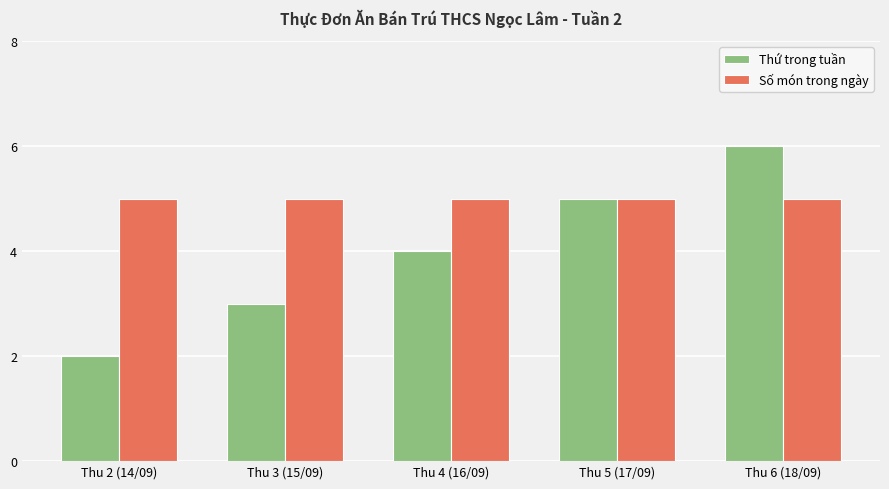

Is it true that Thứ trong tuần equals 4 at Thu 4 (16/09)?

True